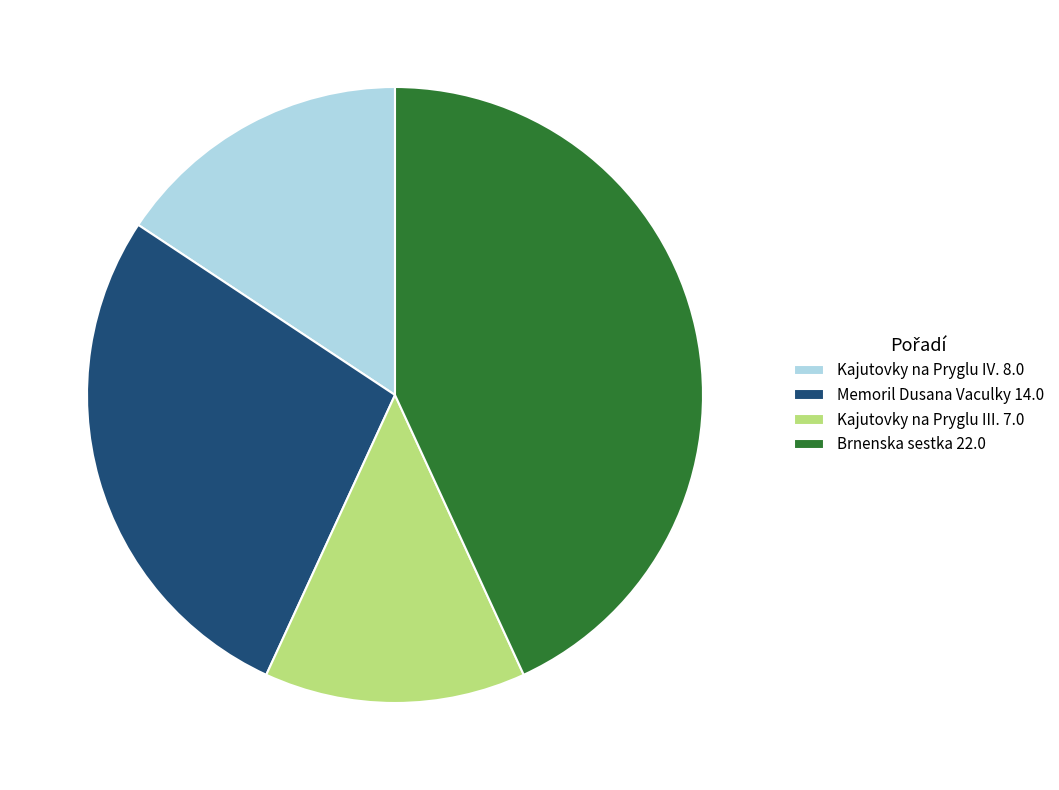

Which slice is the smallest?

Kajutovky na Pryglu III. 7.0